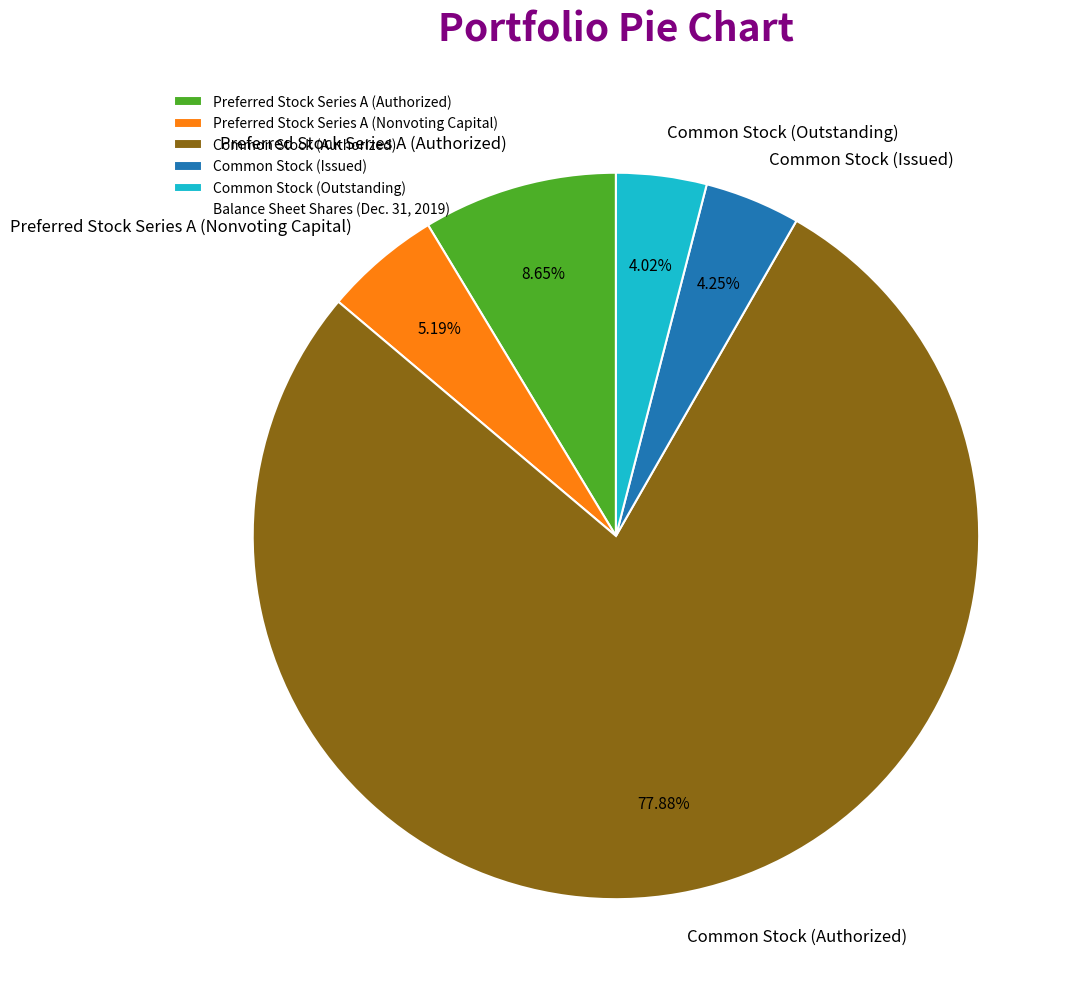

What percentage is the Common Stock (Authorized) slice, to the nearest percent?

78%